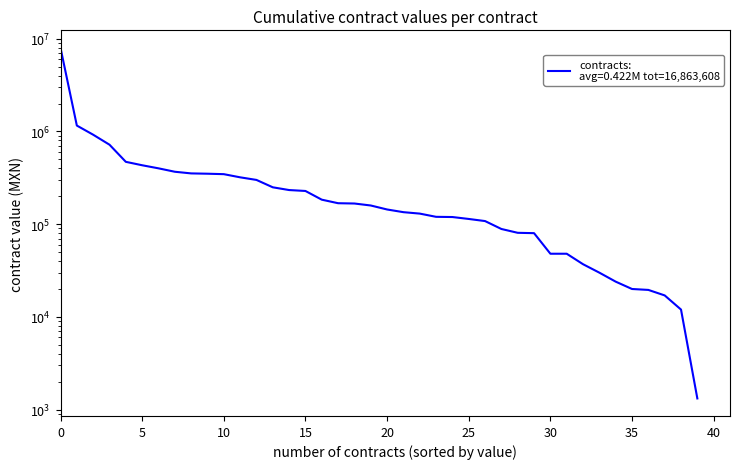

How many lines are shown in the chart?

1